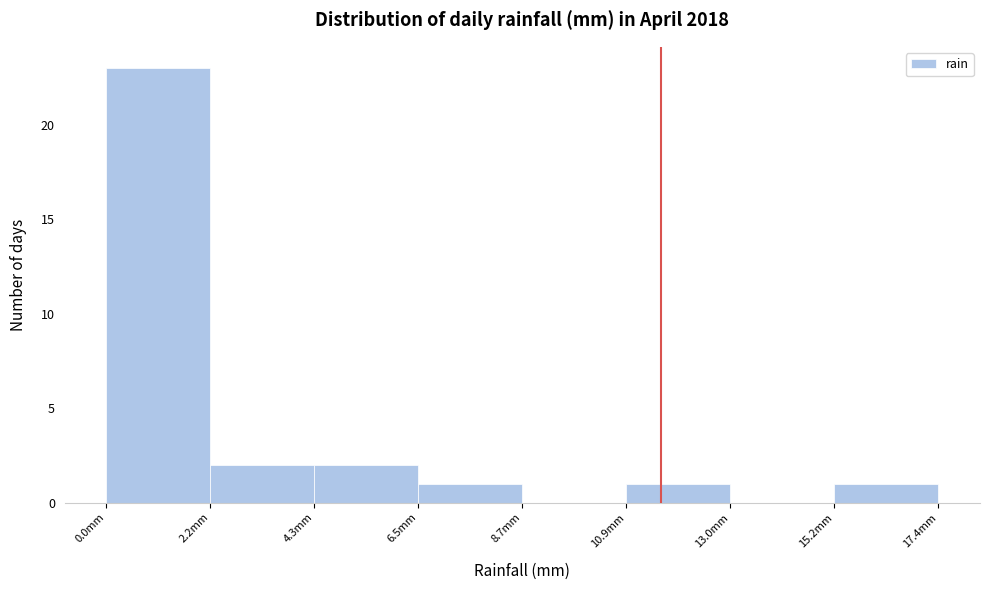

Over which range of the x-axis is the bar tallest?

0.0 to 2.0